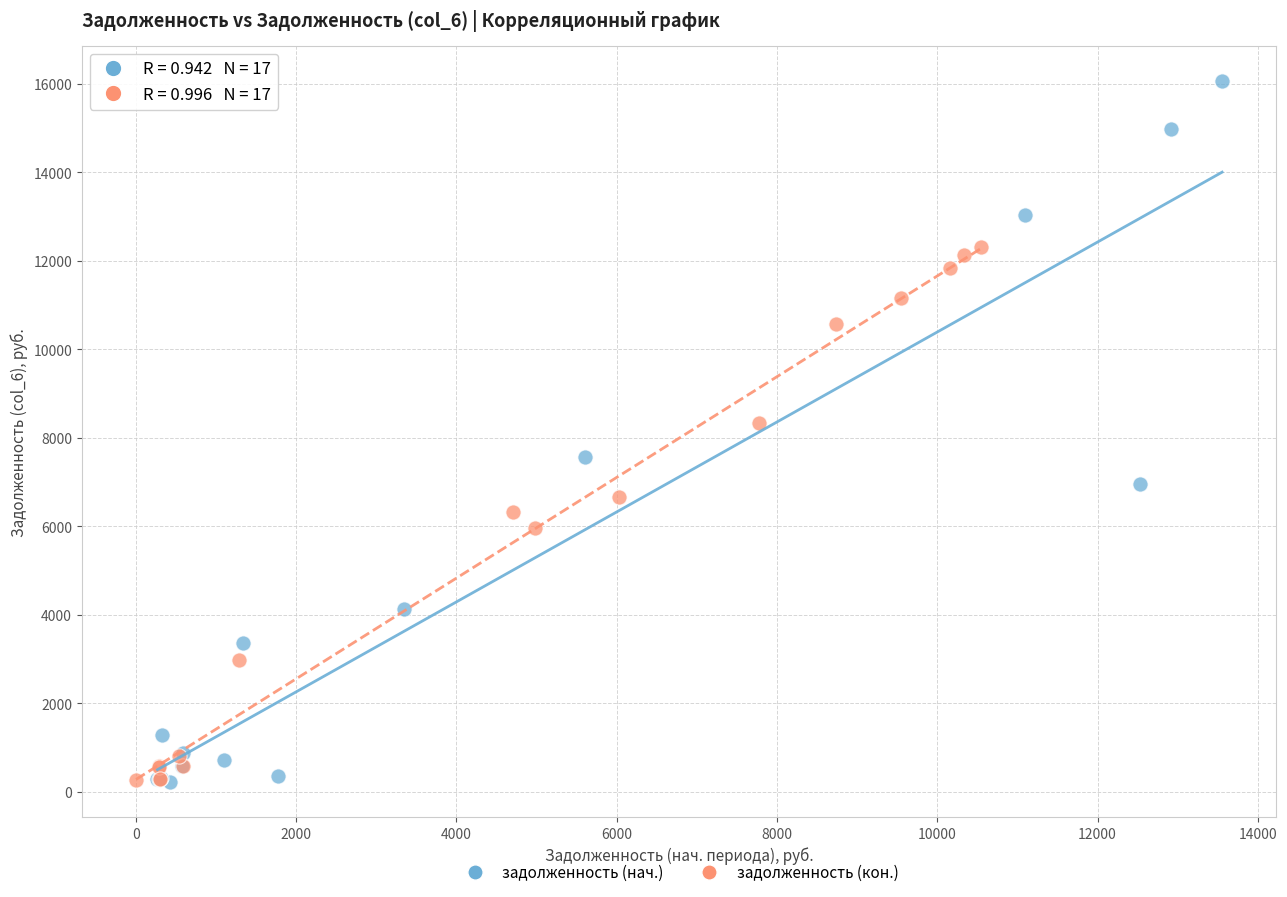

Which series has the widest spread of Y values?

задолженность (нач.)